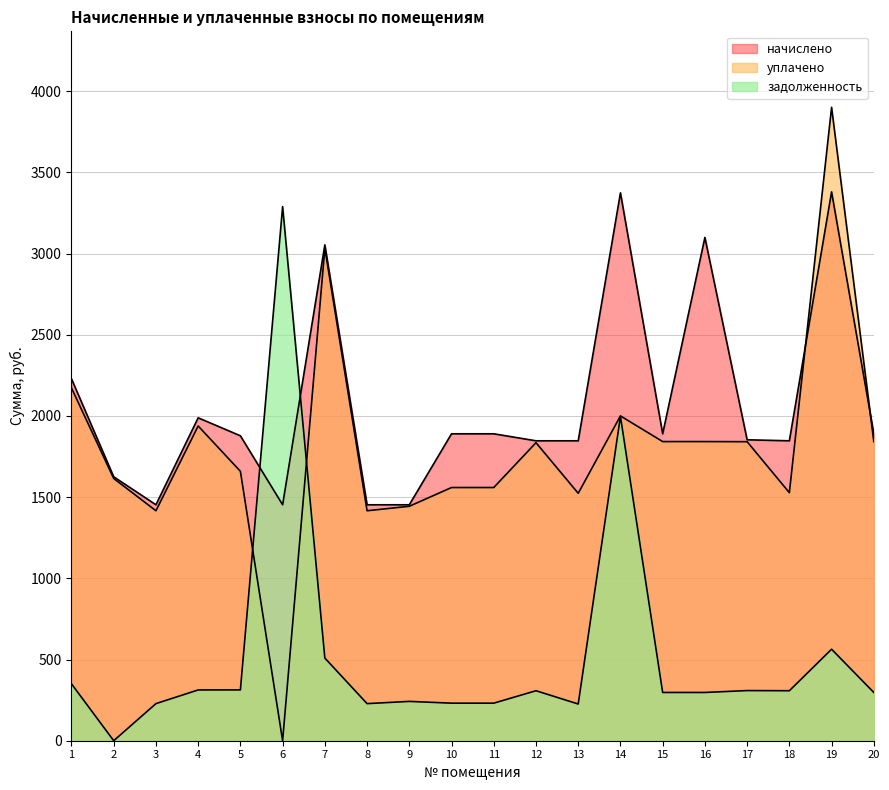

Is the value of начислено at 10 greater than the value of задолженность at 14?

No